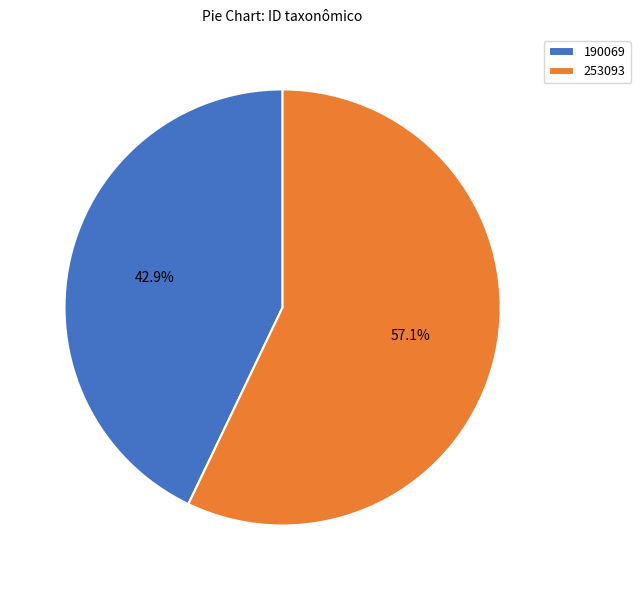

What is the majority slice?

253093